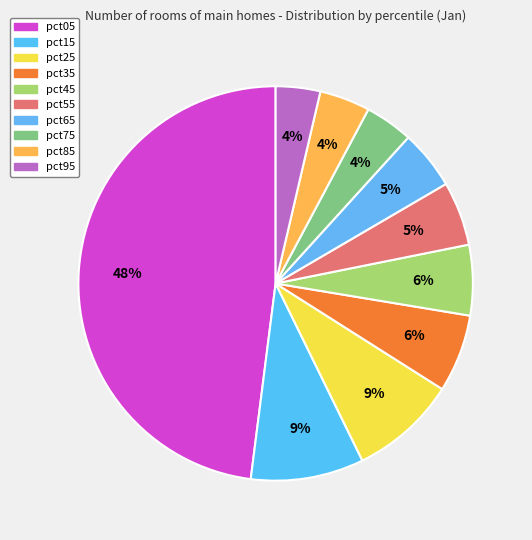

How many slices are in this pie chart?

10